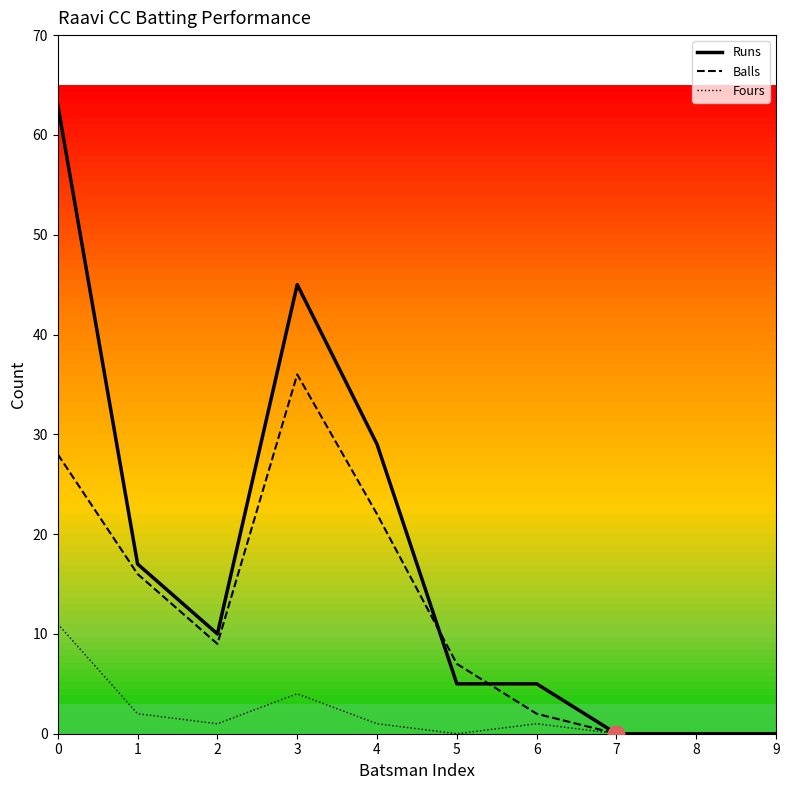

Which series has the largest total across all categories?

Runs